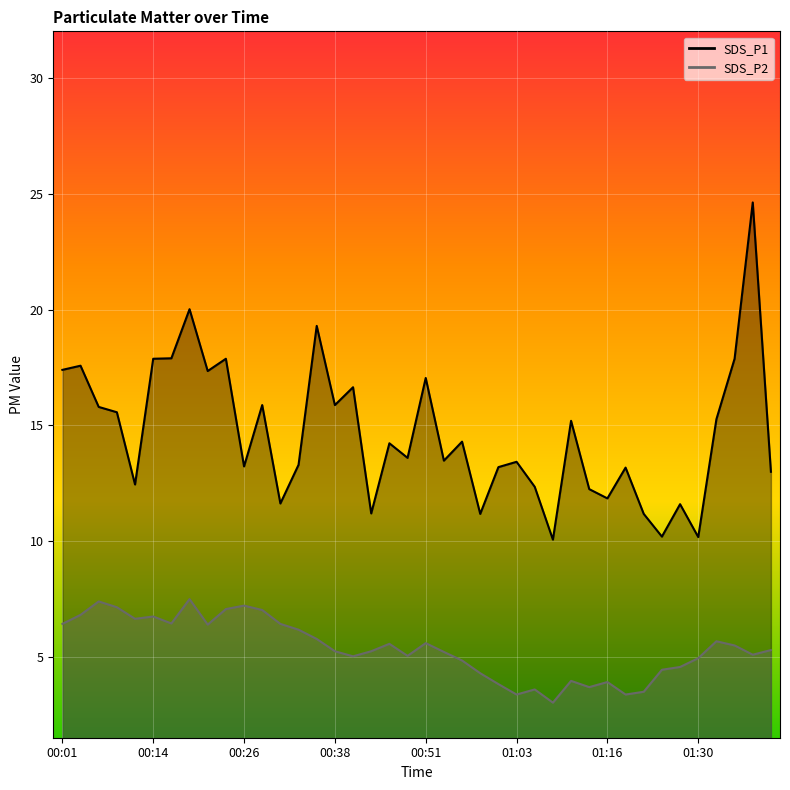

What is the average value of the SDS_P1 series?

14.7